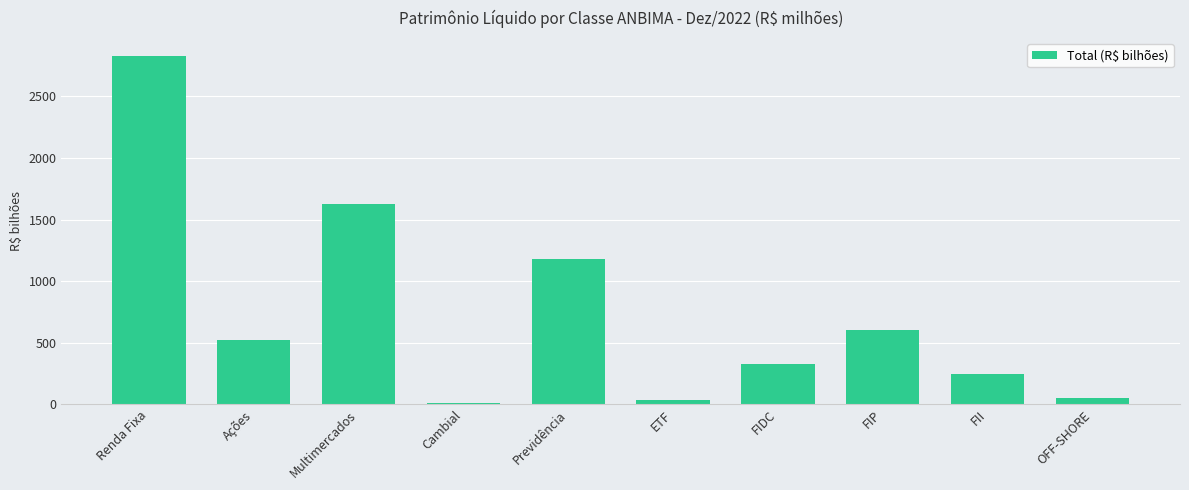

Approximately how many times larger is the value at FIDC compared to Multimercados?

0.2